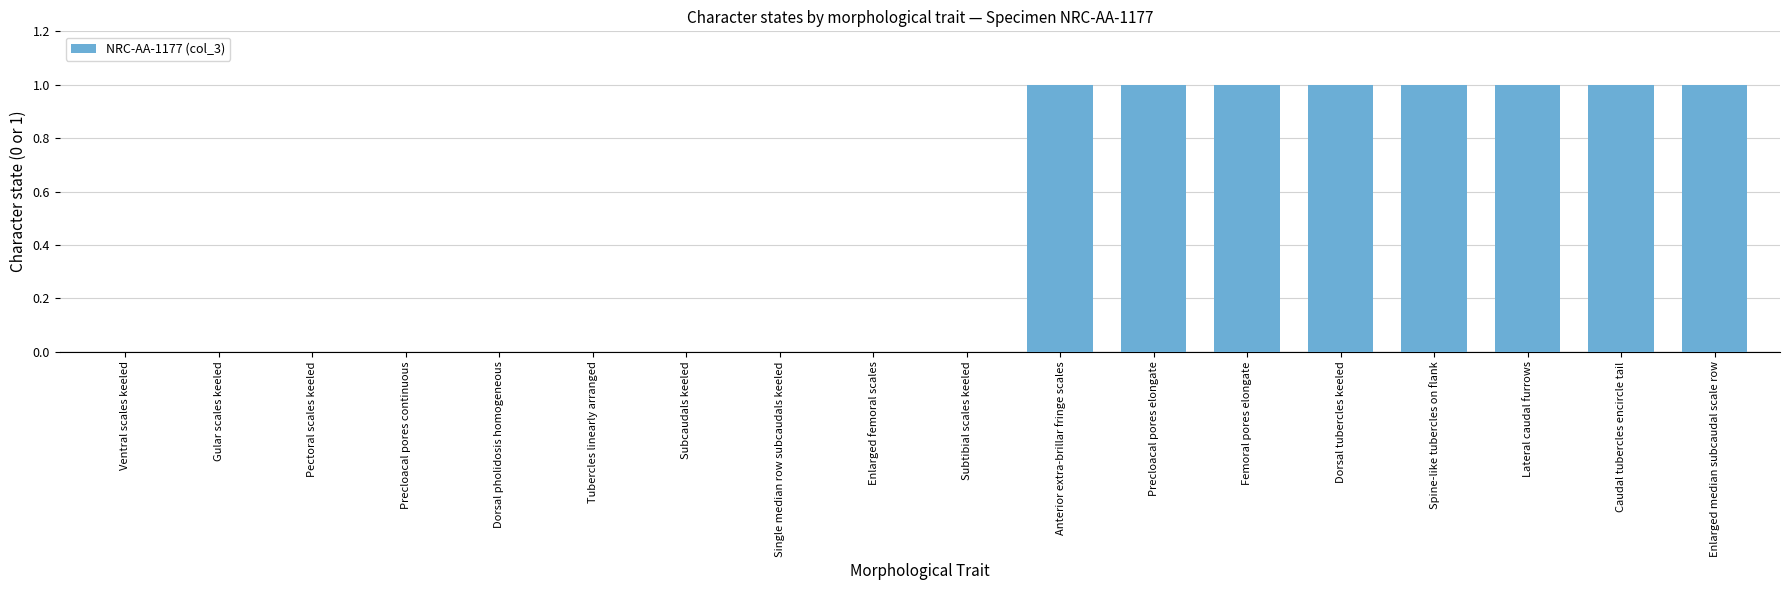

What is the greatest value displayed?

1